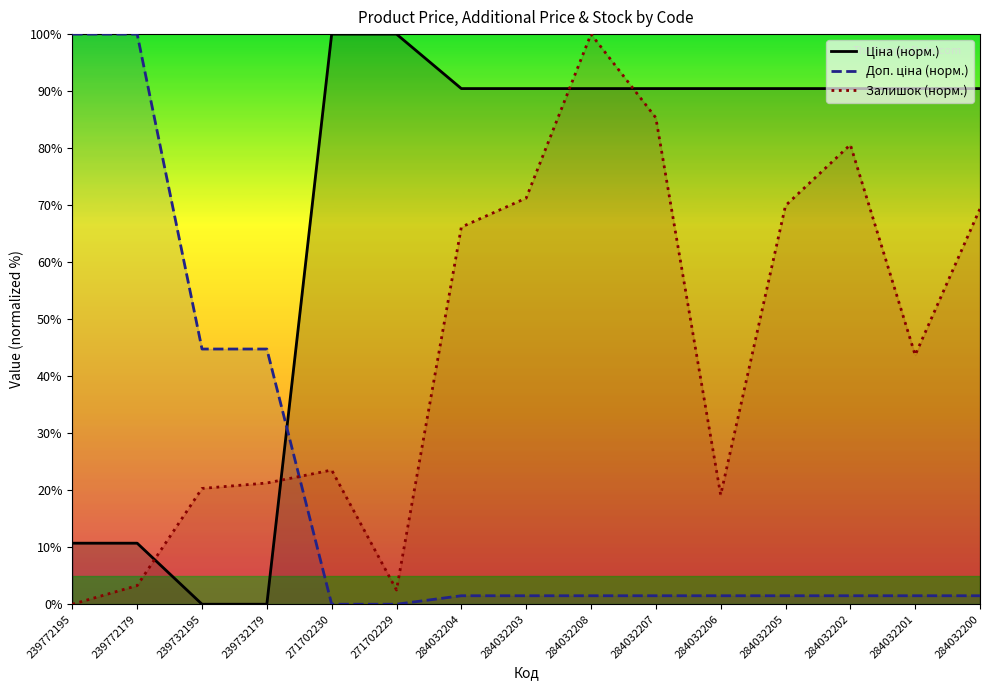

Reading right to left, what are all the values shown in this chart?

Ціна (норм.): 284032200=90.4	284032201=90.4	284032202=90.4	284032205=90.4	284032206=90.4	284032207=90.4	284032208=90.4	284032203=90.4	284032204=90.4	271702229=100.0	271702230=100.0	239732179=0.0	239732195=0.0	239772179=10.7	239772195=10.7
Доп. ціна (норм.): 284032200=1.5	284032201=1.5	284032202=1.5	284032205=1.5	284032206=1.5	284032207=1.5	284032208=1.5	284032203=1.5	284032204=1.5	271702229=0.0	271702230=0.0	239732179=44.8	239732195=44.8	239772179=100.0	239772195=100.0
Залишок (норм.): 284032200=69.4	284032201=43.7	284032202=80.6	284032205=69.9	284032206=19.2	284032207=85.3	284032208=100.0	284032203=71.2	284032204=66.2	271702229=2.5	271702230=23.5	239732179=21.3	239732195=20.3	239772179=3.3	239772195=0.0